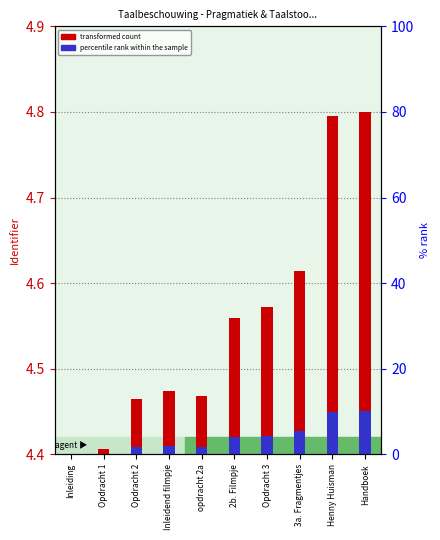

What position from the right is opdracht 2a?

6